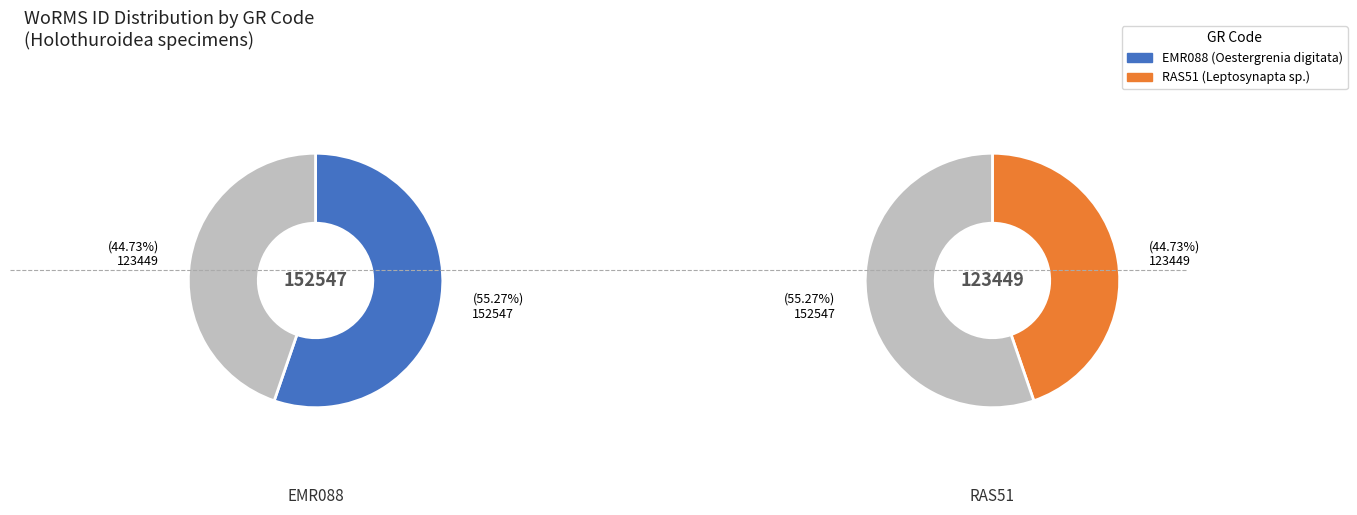

To the nearest percent, what is the average slice percentage?

50%